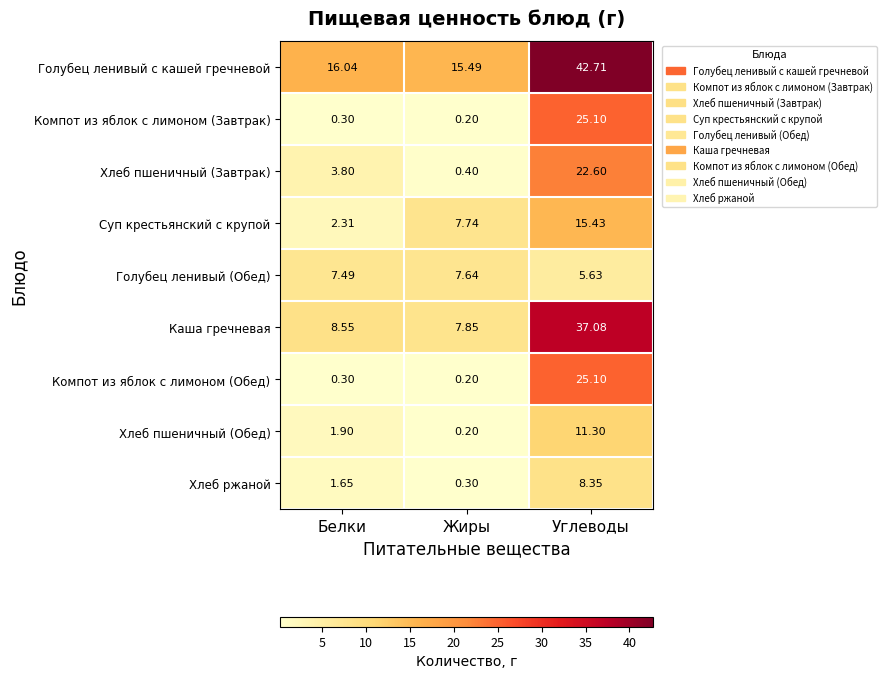

Which series changed the most between Жиры and Углеводы?

Каша гречневая